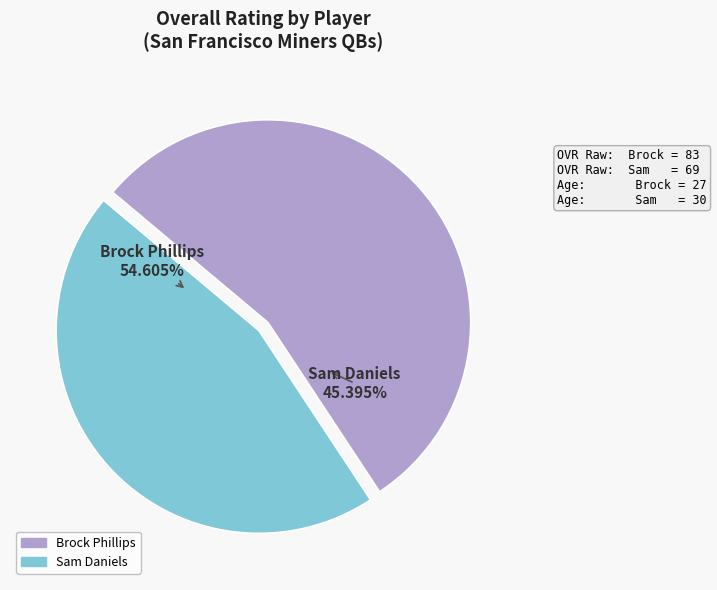

What percentage is the Brock Phillips slice, to the nearest percent?

55%